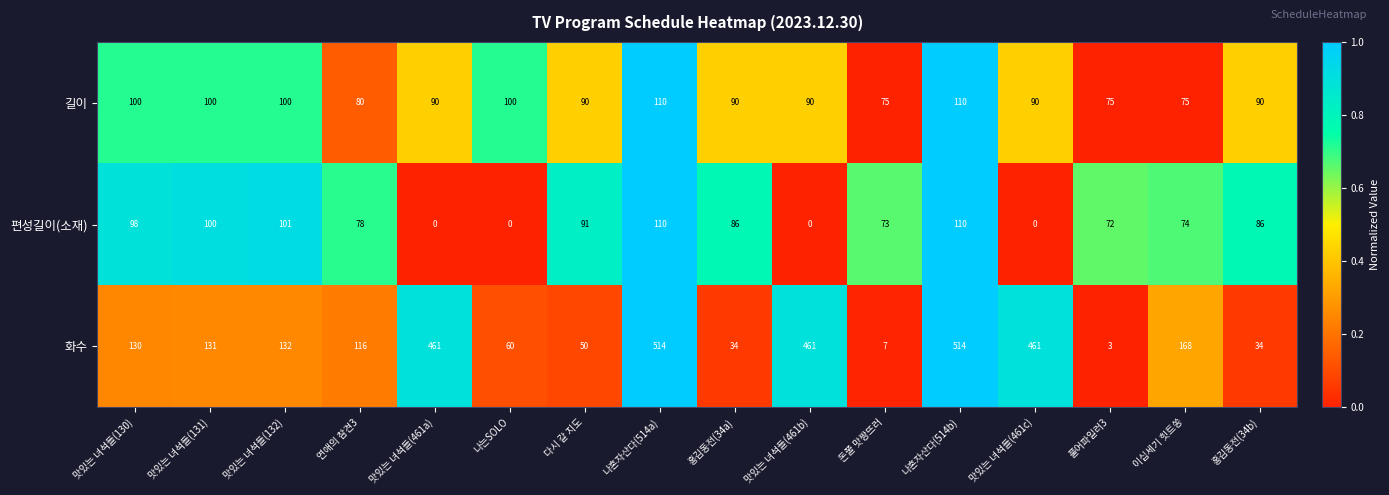

Count the number of data series in this chart.

3